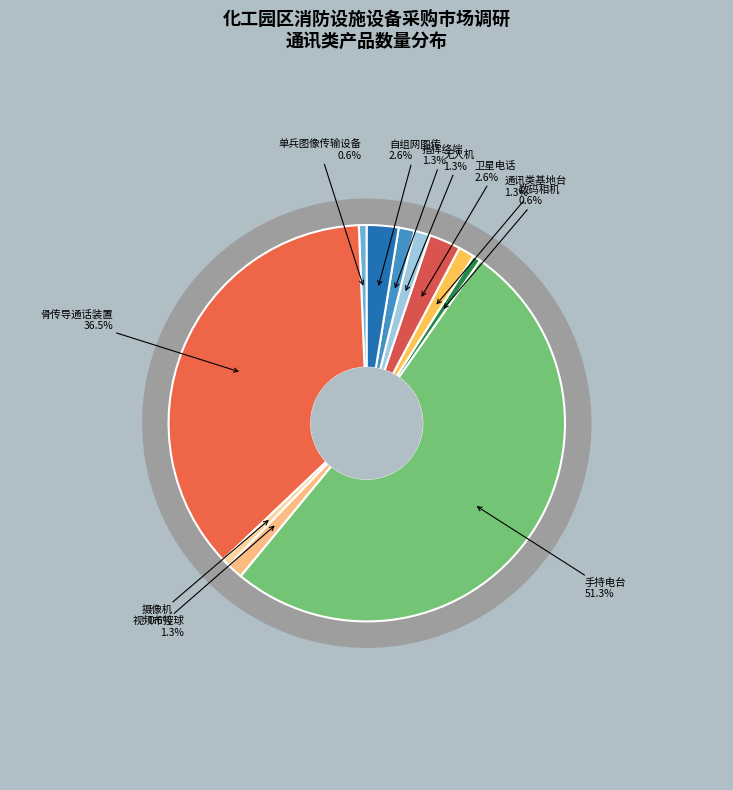

Is the sum of 手持电台 and 单兵图像传输设备 greater than half?

Yes